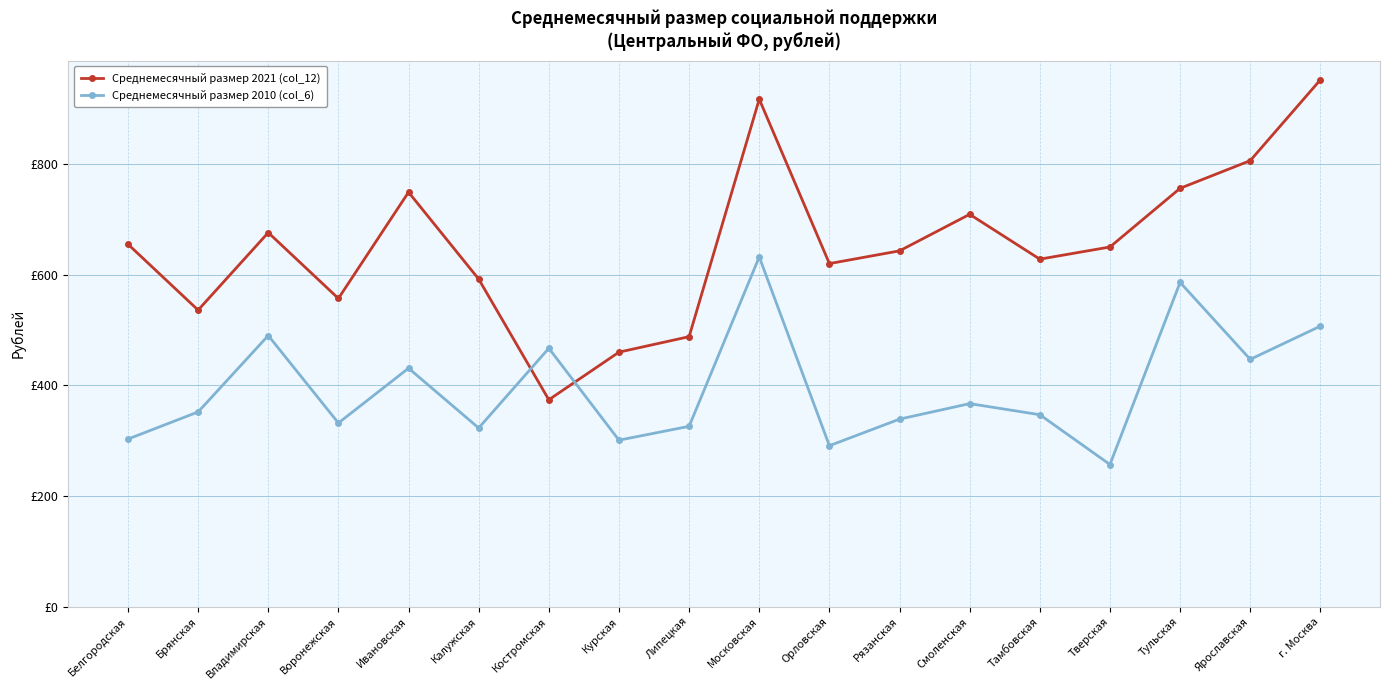

Where do Среднемесячный размер 2021 (col_12) and Среднемесячный размер 2010 (col_6) first cross each other?

Калужская and Костромская